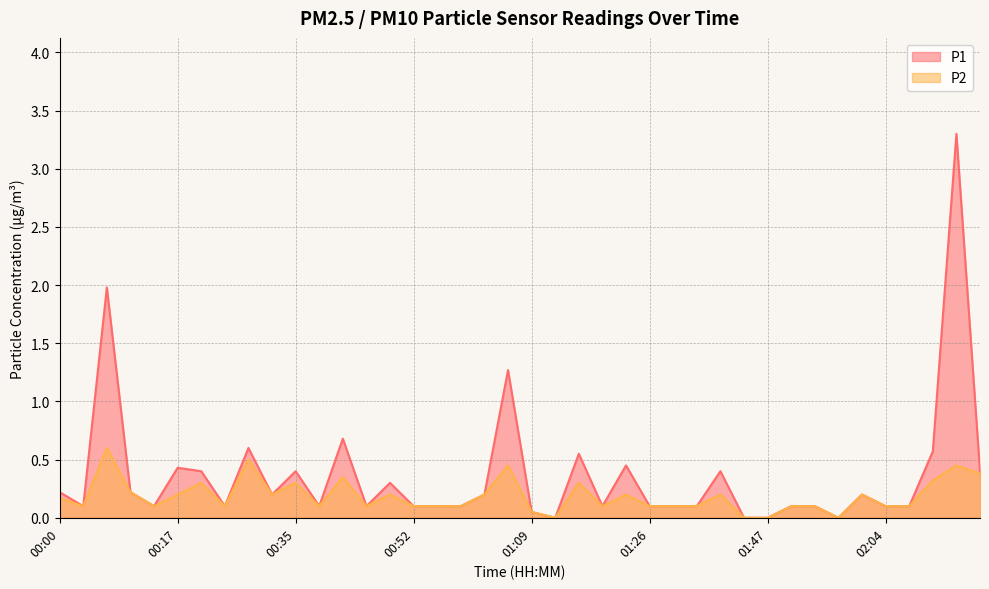

True or false: P1 has a value of 0.2 at 00:00.

True